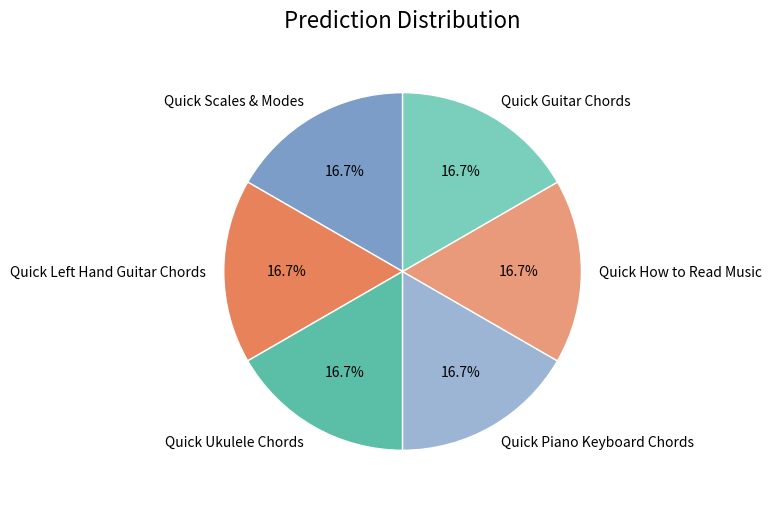

Combined, do Quick How to Read Music and Quick Guitar Chords account for over 50%?

No